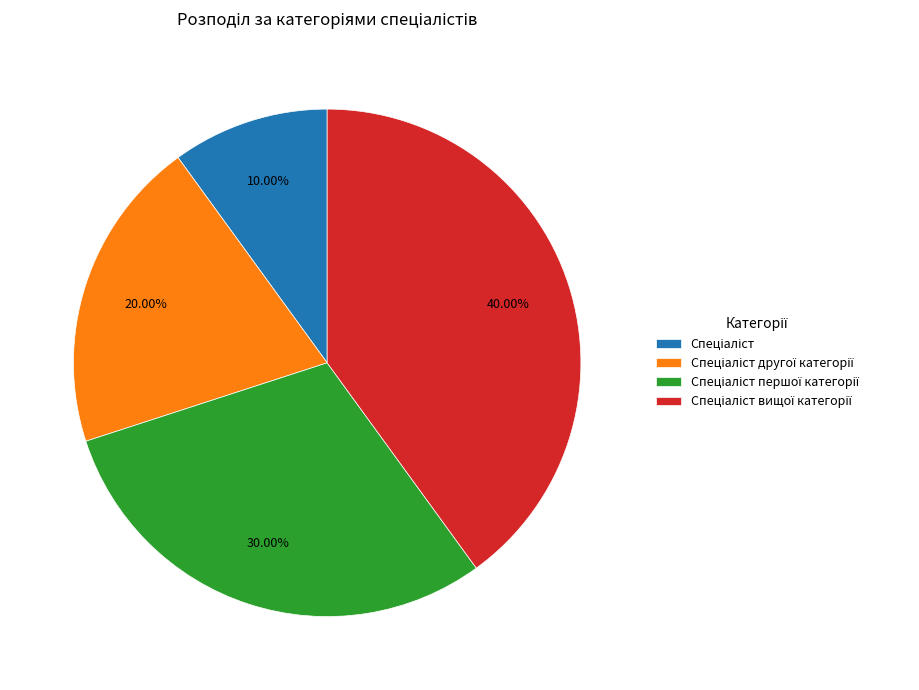

Count the number of slices in the pie.

4